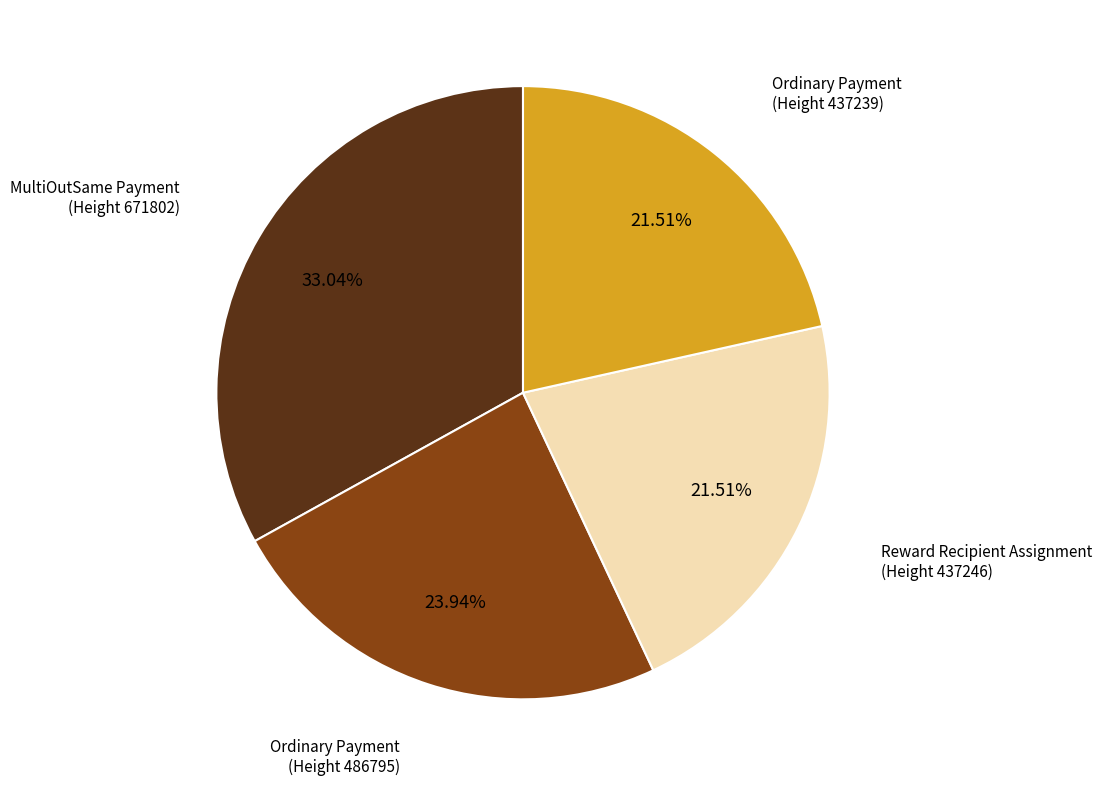

Combined, do Ordinary Payment (Height 486795) and Reward Recipient Assignment (Height 437246) account for over 50%?

No